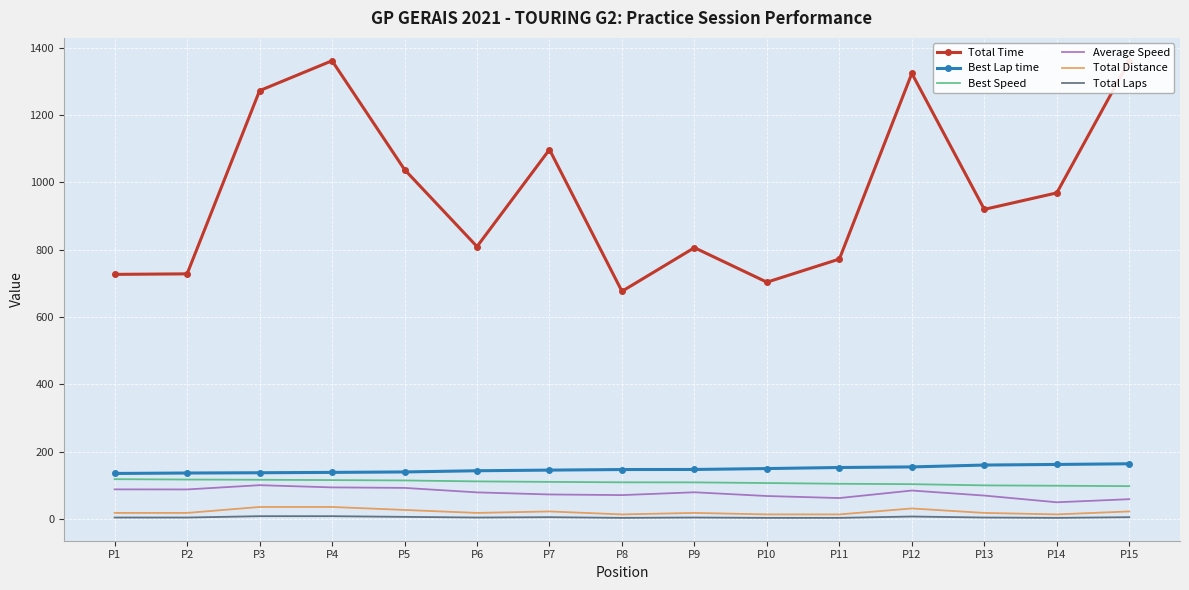

What is the sum of all Total Distance values?

313.8